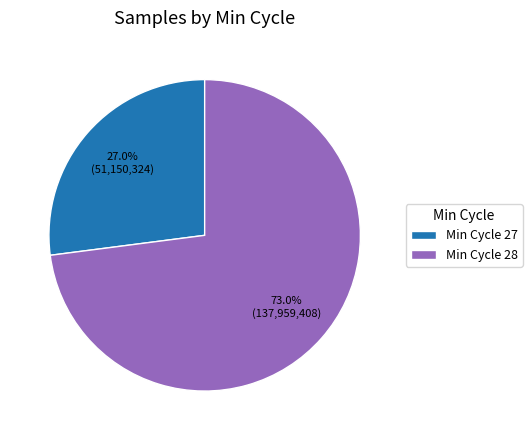

Rank the categories by value from highest to lowest.

Min Cycle 28, Min Cycle 27